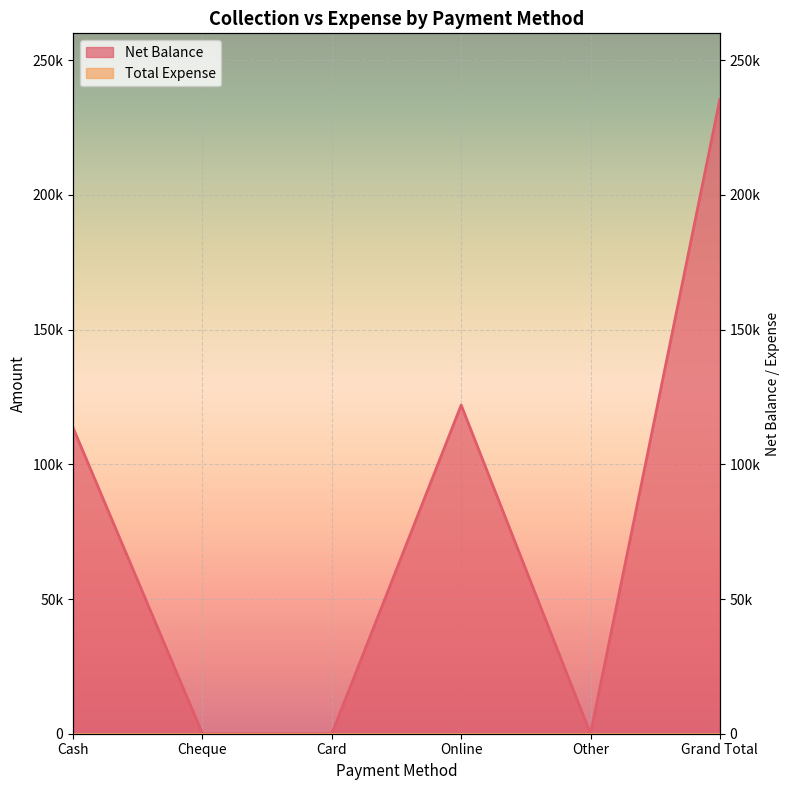

Where is the first local minimum?

Other